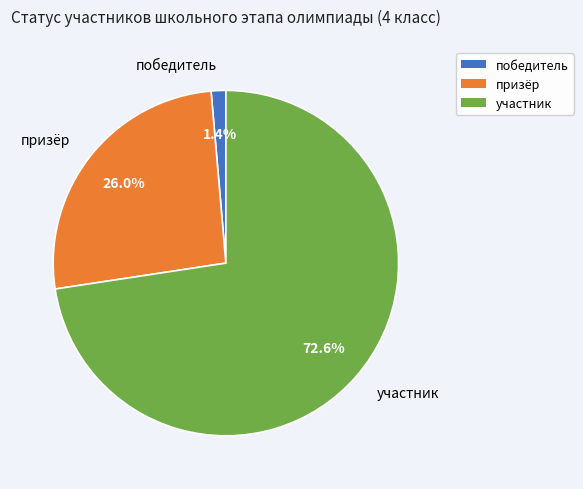

Approximately how many times larger is the value at призёр compared to участник?

0.4